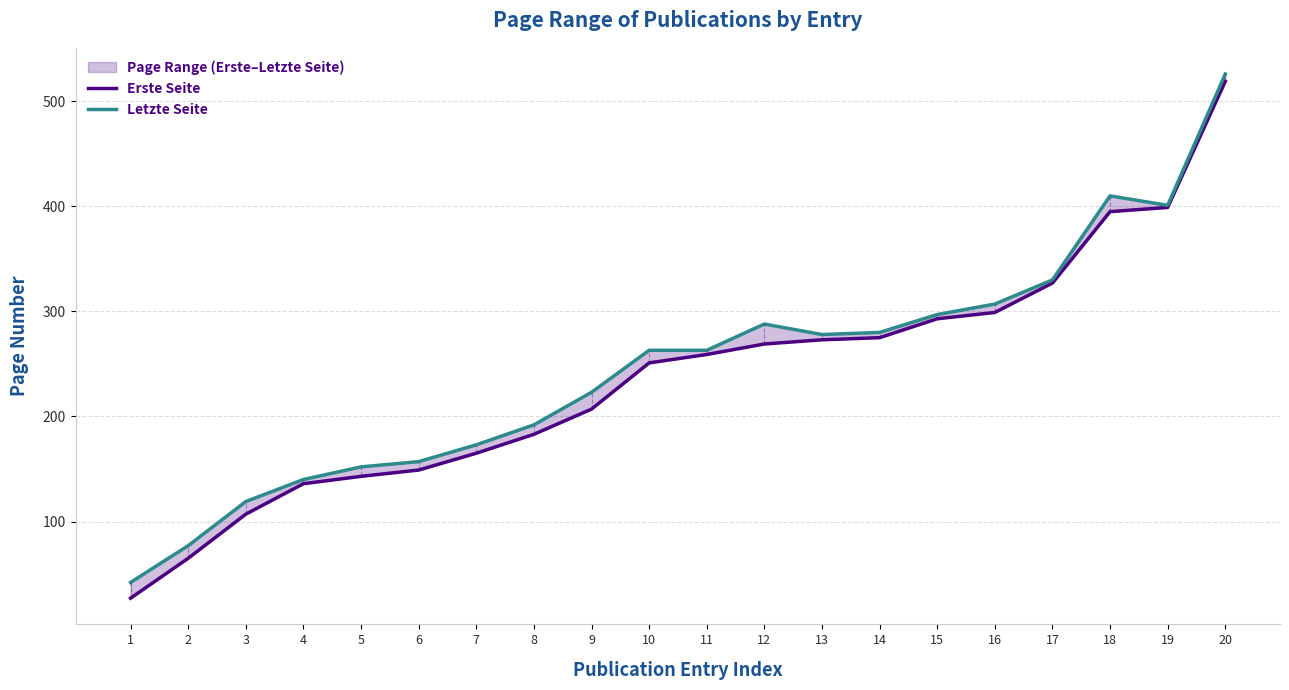

List the series in order of their overall mean, highest first.

Letzte Seite, Erste Seite